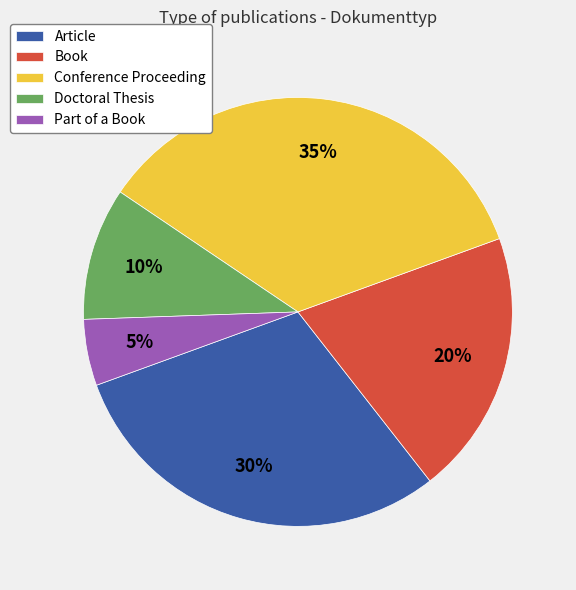

Which has a higher value, Article or Part of a Book?

Article